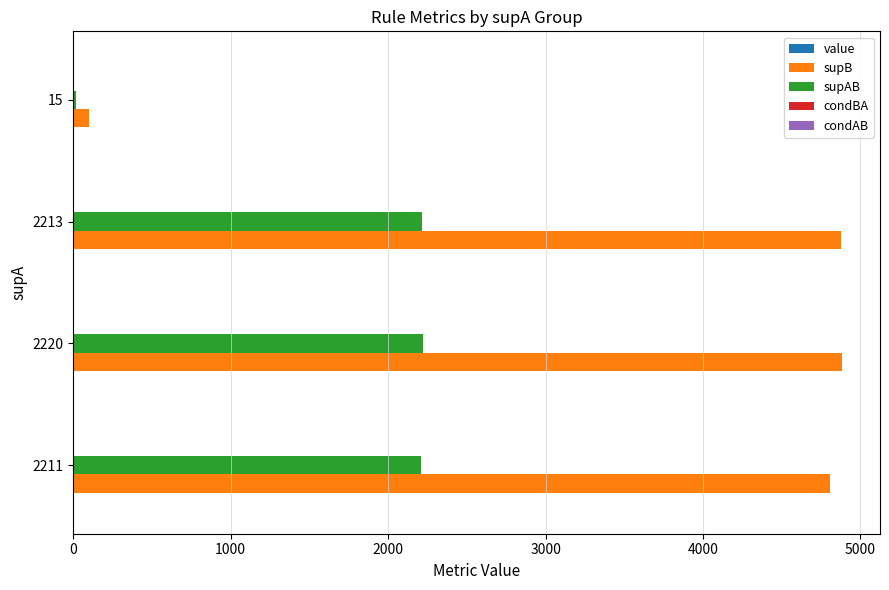

Between 2220 and 15, which series saw the biggest shift?

supB